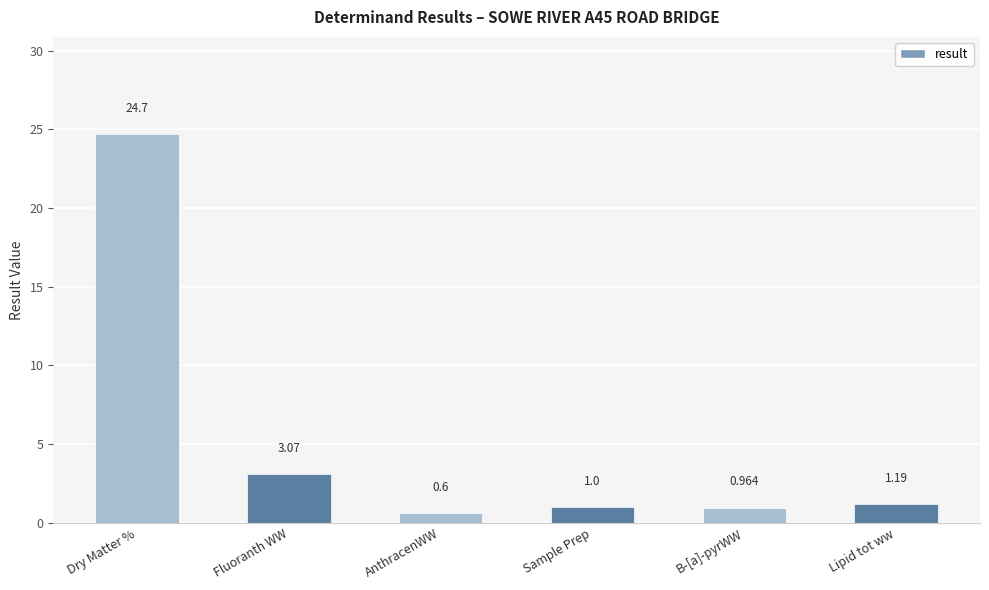

At which label is the value closest to 12?

Fluoranth WW